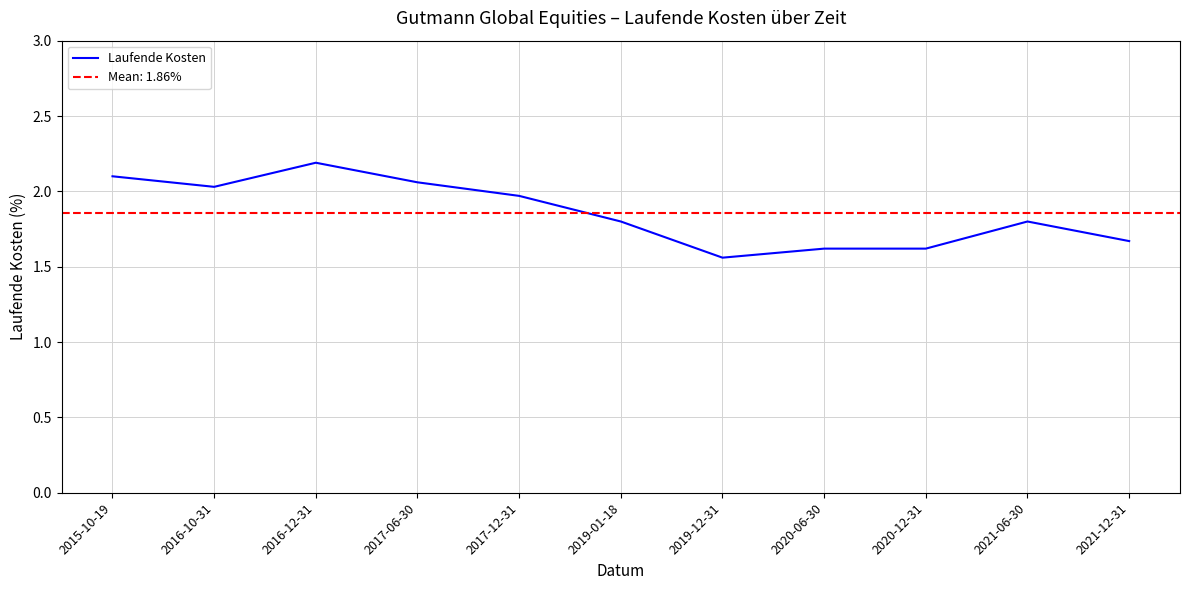

Rank the categories by value from lowest to highest.

2019-12-31, 2020-06-30, 2020-12-31, 2021-12-31, 2019-01-18, 2021-06-30, 2017-12-31, 2016-10-31, 2017-06-30, 2015-10-19, 2016-12-31